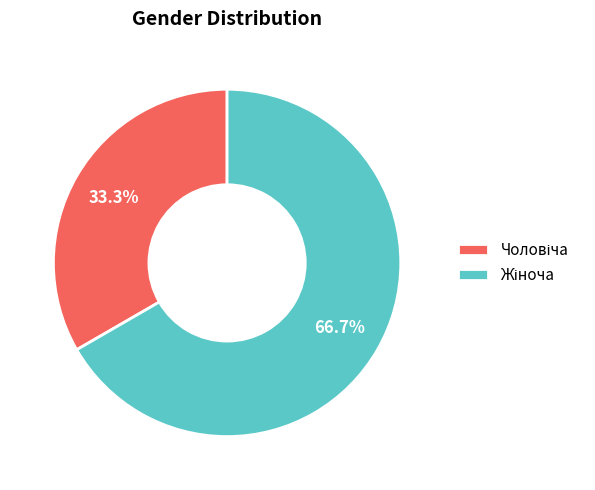

Is there any slice that represents more than half of the pie?

Yes